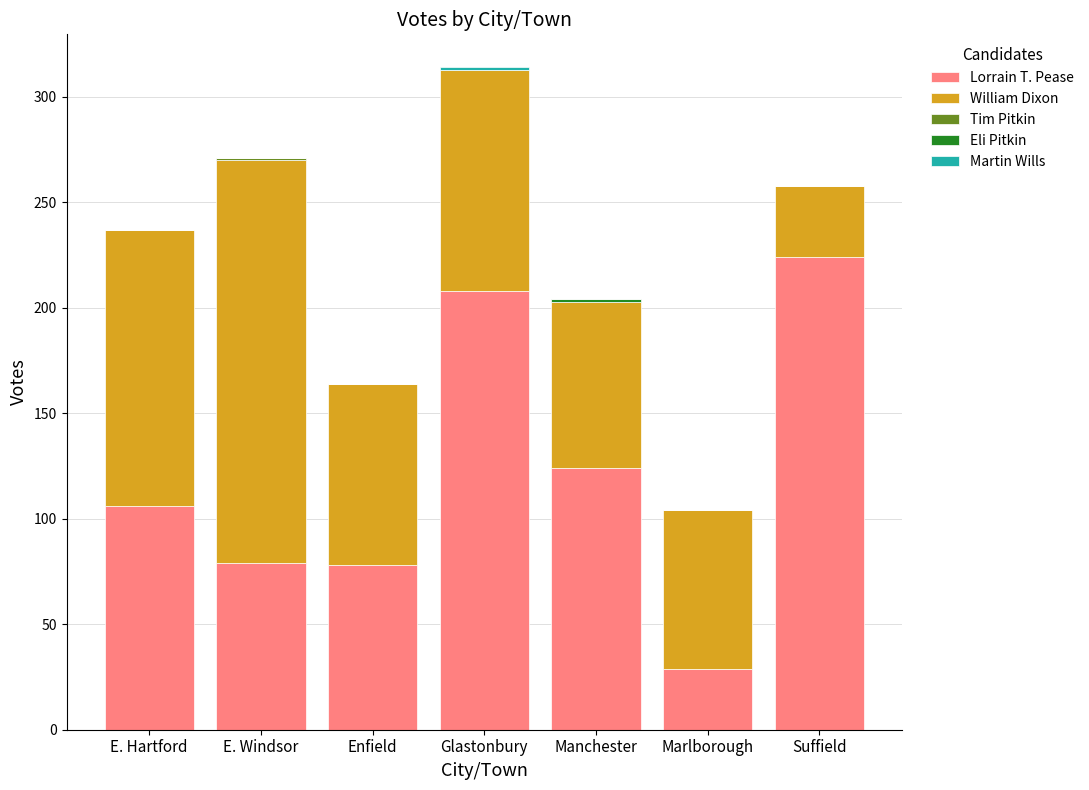

What is the total value across all series at Suffield?

258